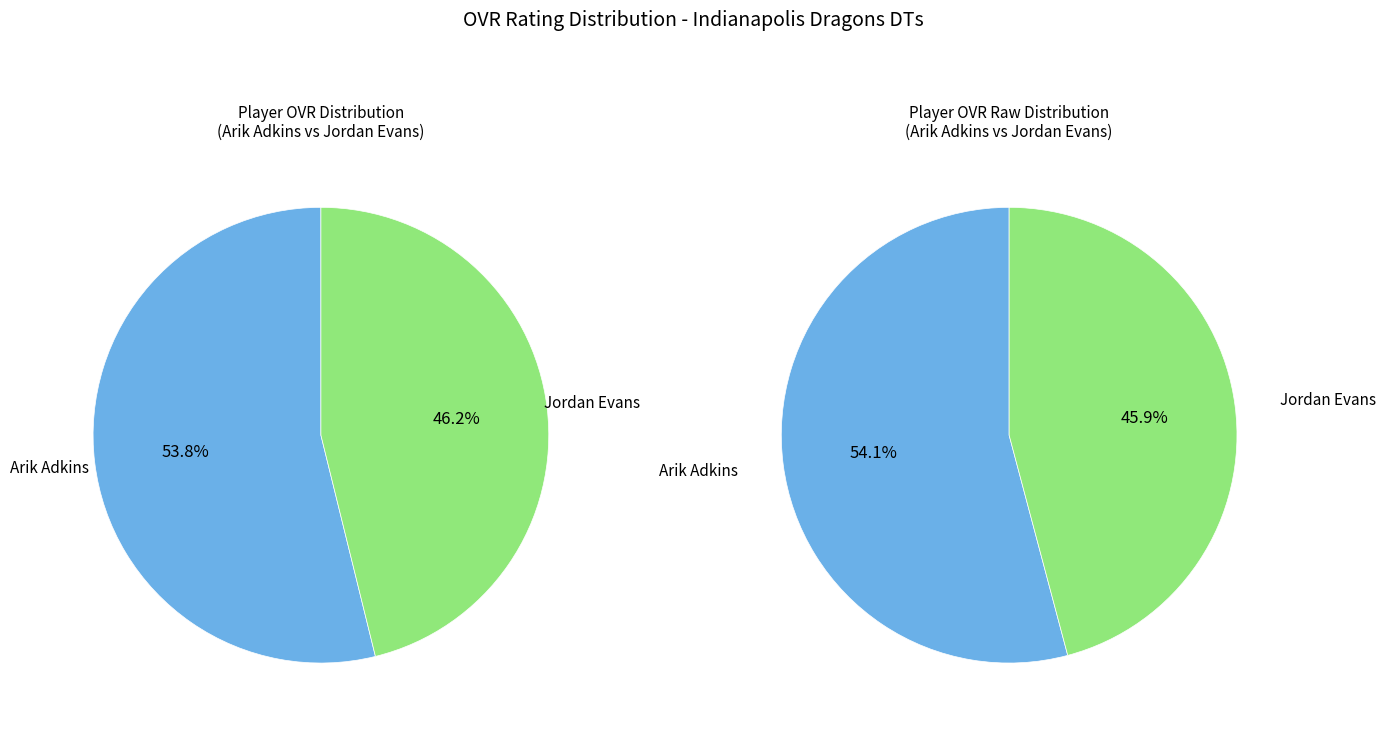

To the nearest percent, what is the difference between the Jordan Evans and Arik Adkins slice percentages?

8%